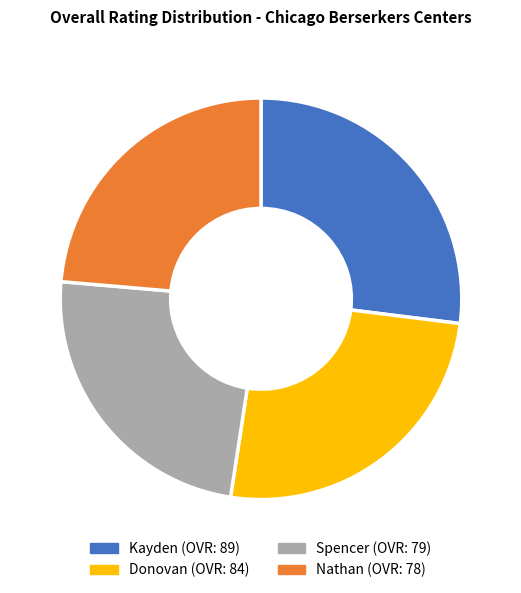

Do Donovan (OVR: 84) and Spencer (OVR: 79) together represent more than half of the pie?

No